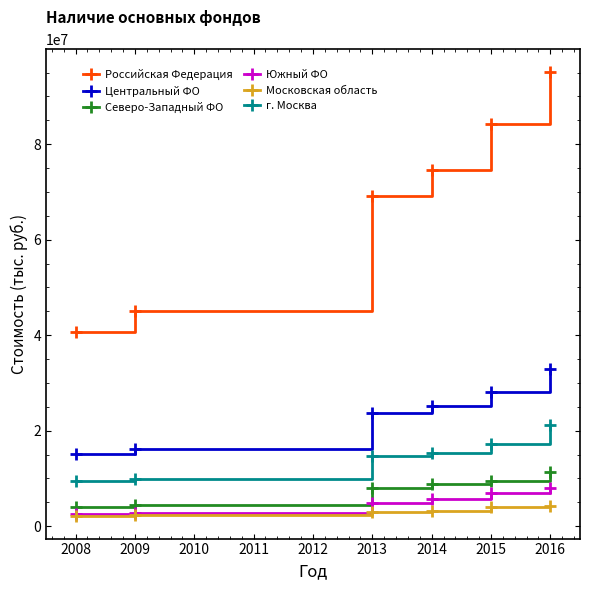

What is the maximum value for Центральный ФО?

33005521